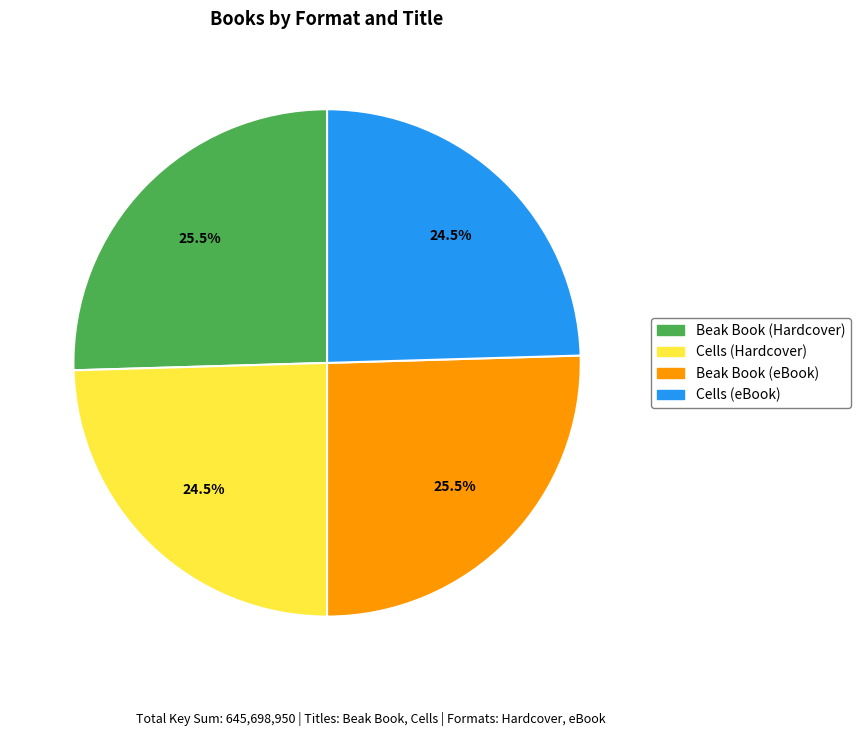

What portion of the pie excludes Beak Book (Hardcover)?

74.5%